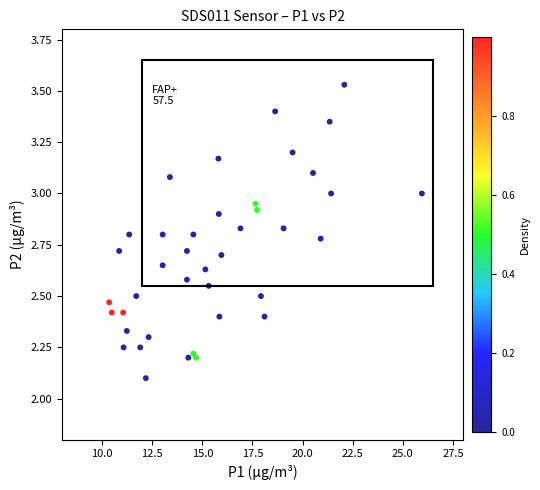

What Y value in the scatter plot is closest to 2?

2.1